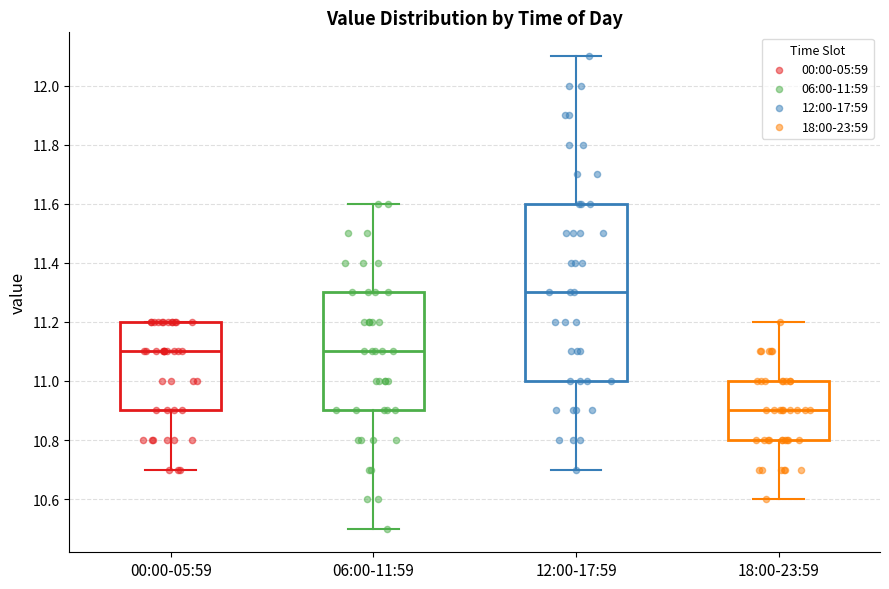

Which box has the highest median line?

12:00-17:59